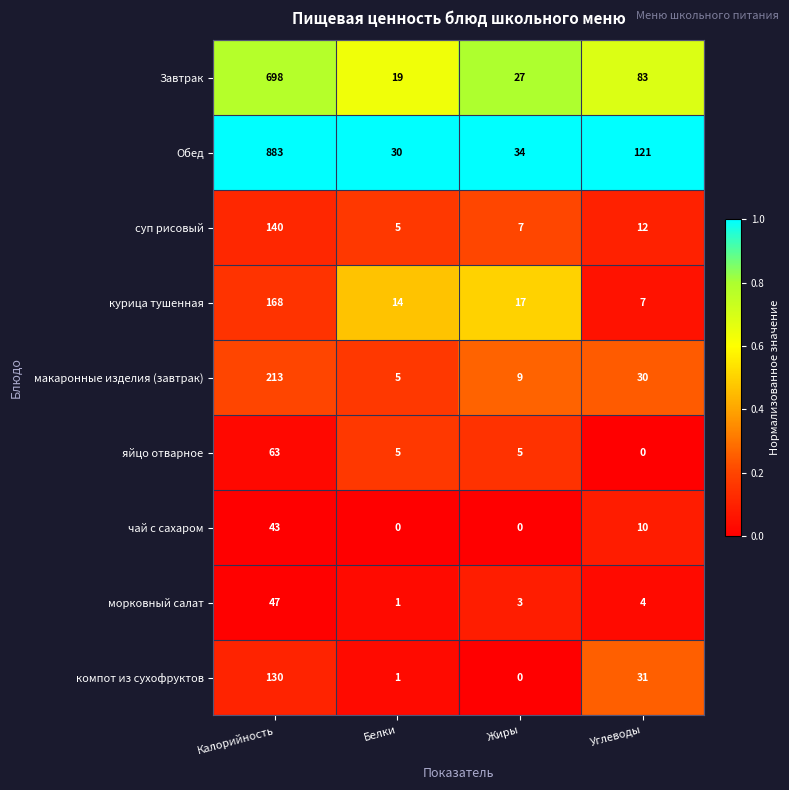

List the series in order of their peak value, lowest first.

чай с сахаром, морковный салат, яйцо отварное, компот из сухофруктов, суп рисовый, курица тушенная, макаронные изделия (завтрак), Завтрак, Обед